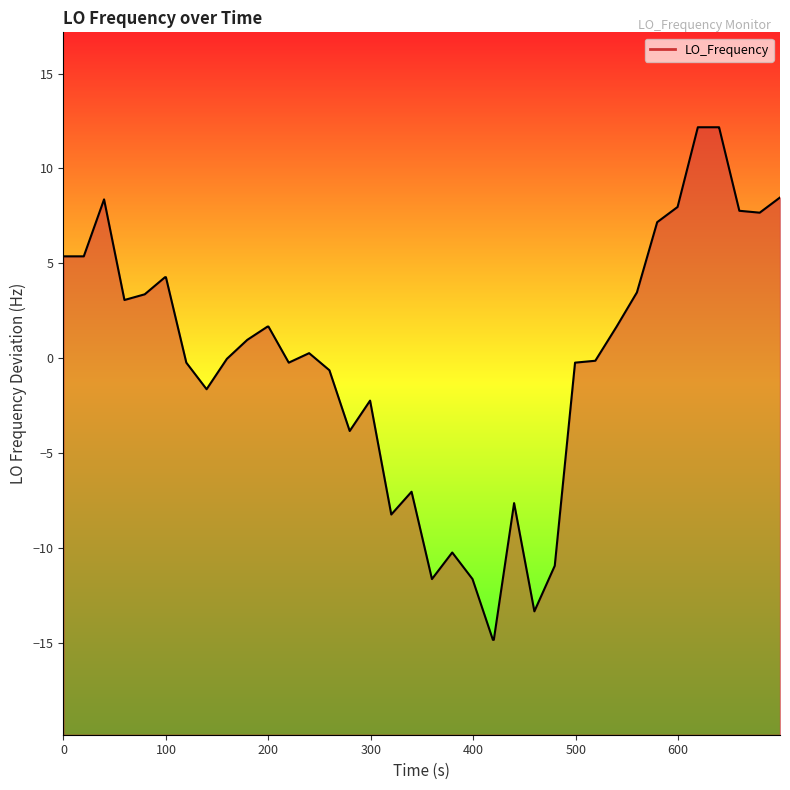

The chart shows a value of 4.3 at 100. True or false?

True